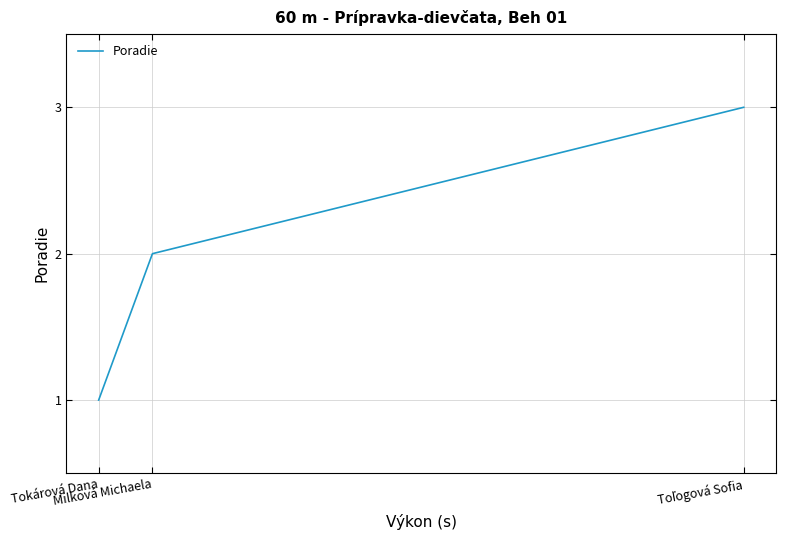

What is the smallest value displayed?

1